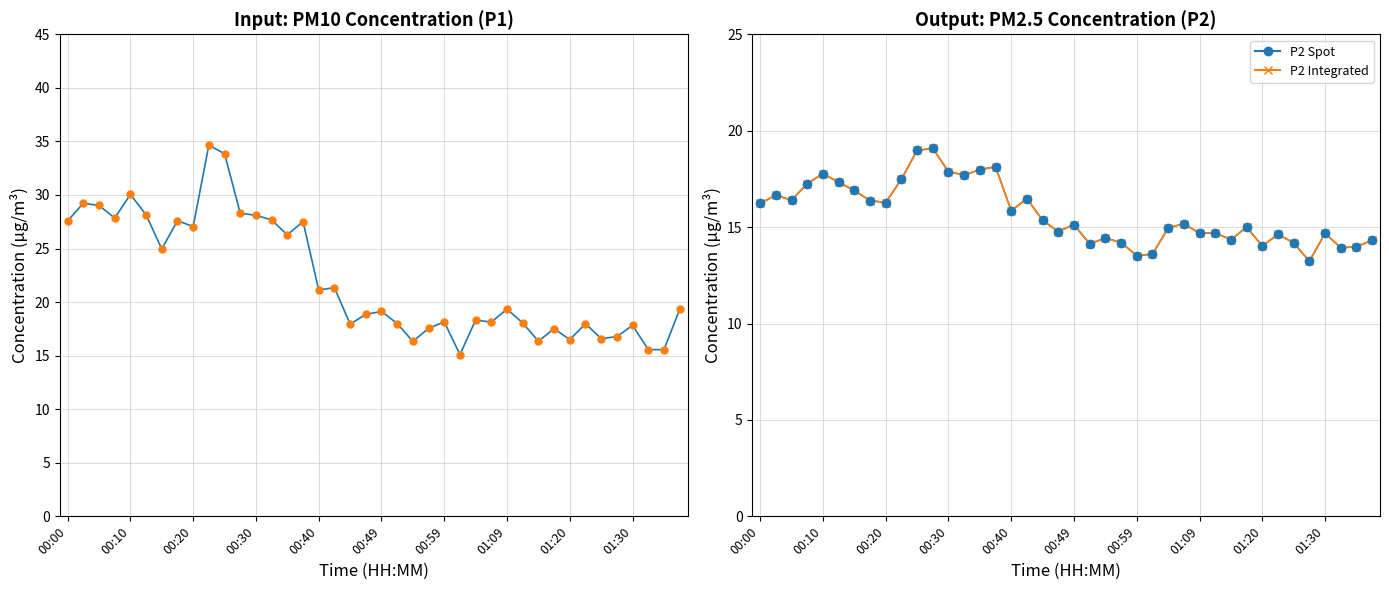

Is it true that P1 equals 26.3 at 14?

True